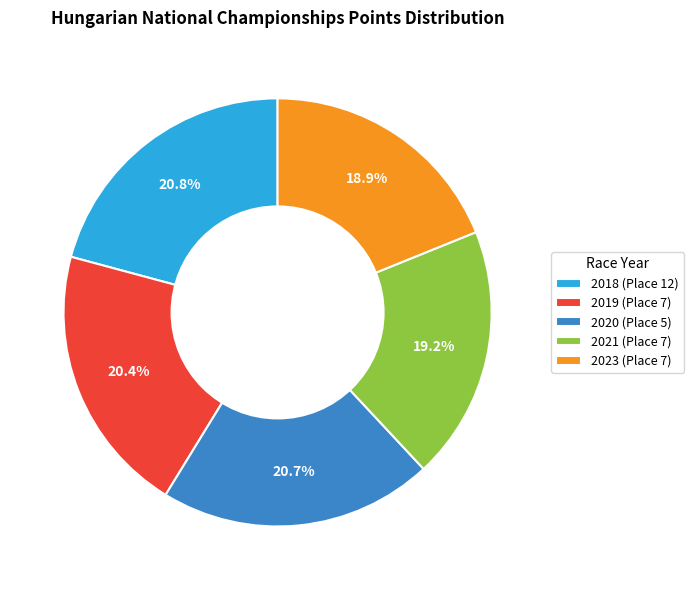

The 2023 (Place 7) slice represents 19% of the pie. True or false?

True